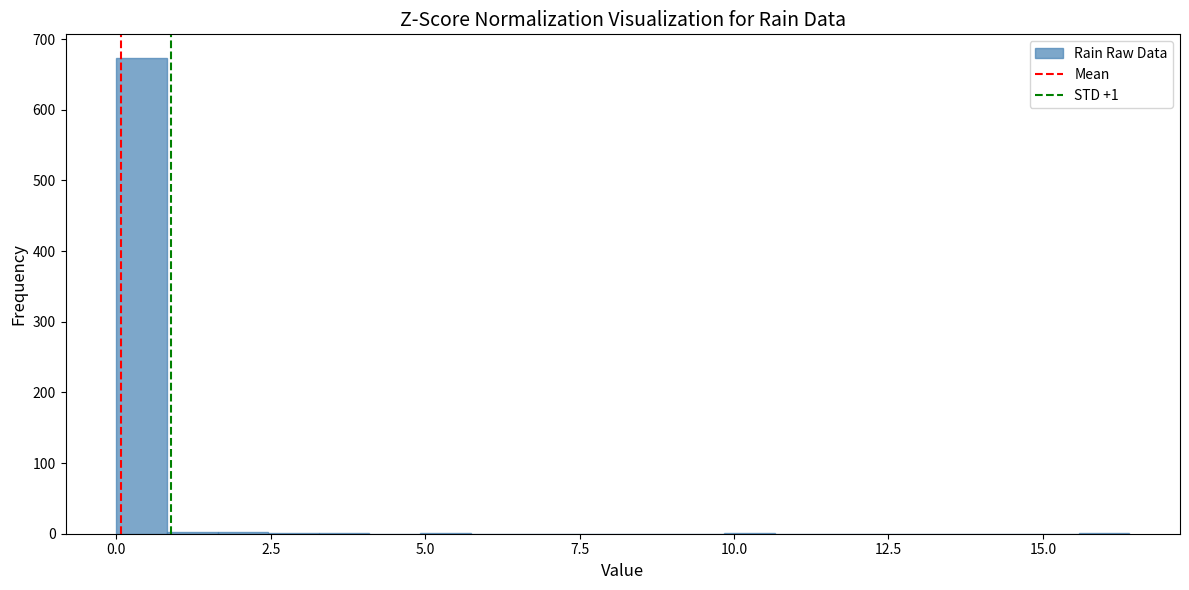

Around what value on the x-axis is the tallest bar? Give the approximate position of its centre, as read against the axis.

0.5